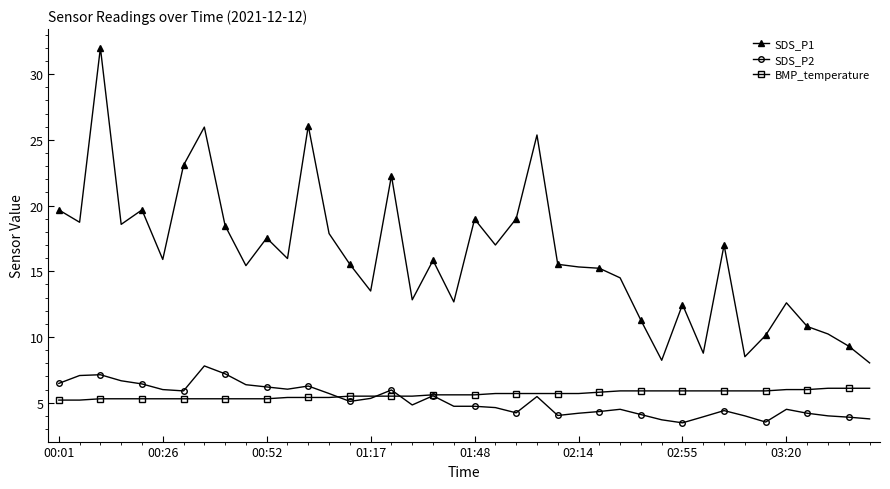

Rank the series by their maximum value, from highest to lowest.

SDS_P1, SDS_P2, BMP_temperature